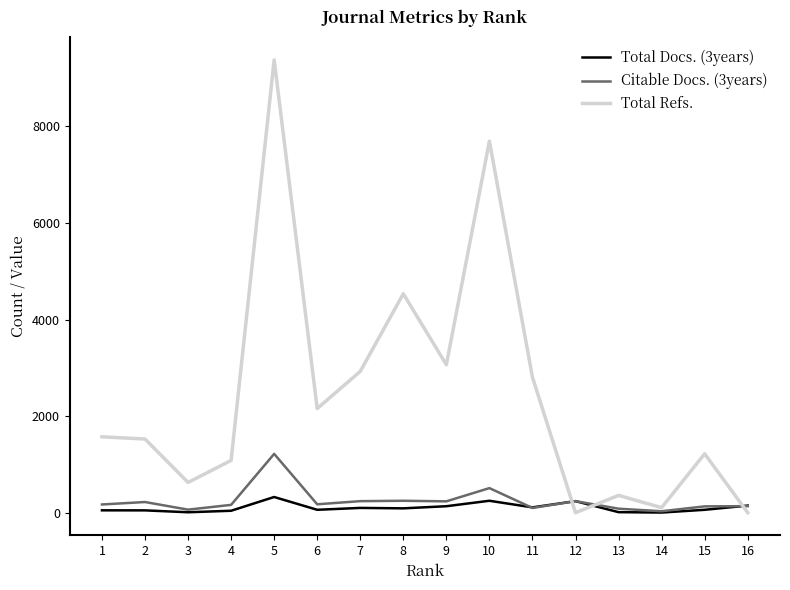

What is the sum of all Total Docs. (3years) values?

1671